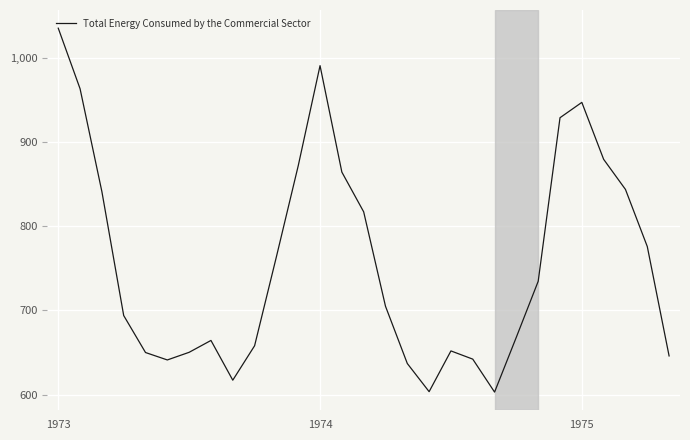

What is the difference between the maximum and minimum values?

432.2